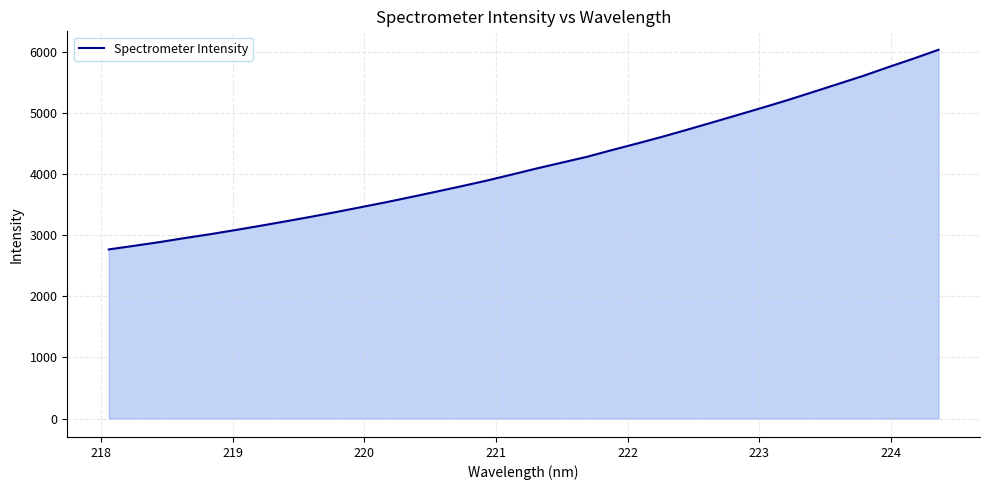

What is the greatest value displayed?

6029.0